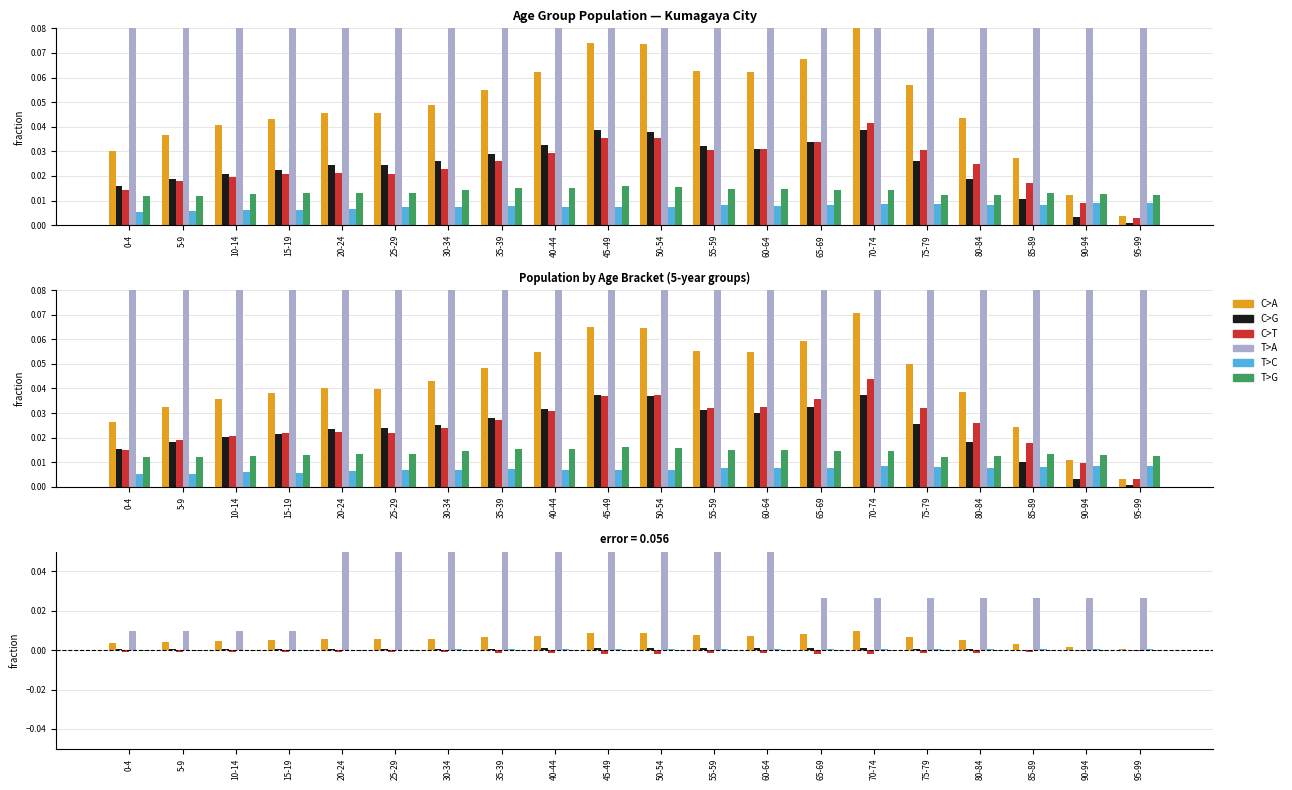

Reading left to right, extract all data points from this chart.

C>A: 0-4=0.0	5-9=0.0	10-14=0.0	15-19=0.0	20-24=0.0	25-29=0.0	30-34=0.0	35-39=0.0	40-44=0.0	45-49=0.0	50-54=0.0	55-59=0.0	60-64=0.0	65-69=0.0	70-74=0.0	75-79=0.0	80-84=0.0	85-89=0.0	90-94=0.0	95-99=0.0
C>G: 0-4=0.0	5-9=0.0	10-14=0.0	15-19=0.0	20-24=0.0	25-29=0.0	30-34=0.0	35-39=0.0	40-44=0.0	45-49=0.0	50-54=0.0	55-59=0.0	60-64=0.0	65-69=0.0	70-74=0.0	75-79=0.0	80-84=0.0	85-89=0.0	90-94=0.0	95-99=0.0
C>T: 0-4=-0.0	5-9=-0.0	10-14=-0.0	15-19=-0.0	20-24=-0.0	25-29=-0.0	30-34=-0.0	35-39=-0.0	40-44=-0.0	45-49=-0.0	50-54=-0.0	55-59=-0.0	60-64=-0.0	65-69=-0.0	70-74=-0.0	75-79=-0.0	80-84=-0.0	85-89=-0.0	90-94=-0.0	95-99=-0.0
T>A: 0-4=0.0	5-9=0.0	10-14=0.0	15-19=0.0	20-24=0.1	25-29=0.1	30-34=0.1	35-39=0.1	40-44=0.1	45-49=0.1	50-54=0.1	55-59=0.1	60-64=0.1	65-69=0.0	70-74=0.0	75-79=0.0	80-84=0.0	85-89=0.0	90-94=0.0	95-99=0.0
T>C: 0-4=0.0	5-9=0.0	10-14=0.0	15-19=0.0	20-24=0.0	25-29=0.0	30-34=0.0	35-39=0.0	40-44=0.0	45-49=0.0	50-54=0.0	55-59=0.0	60-64=0.0	65-69=0.0	70-74=0.0	75-79=0.0	80-84=0.0	85-89=0.0	90-94=0.0	95-99=0.0
T>G: 0-4=-0.0	5-9=-0.0	10-14=-0.0	15-19=-0.0	20-24=-0.0	25-29=-0.0	30-34=-0.0	35-39=-0.0	40-44=-0.0	45-49=-0.0	50-54=-0.0	55-59=-0.0	60-64=-0.0	65-69=-0.0	70-74=-0.0	75-79=-0.0	80-84=-0.0	85-89=-0.0	90-94=-0.0	95-99=-0.0